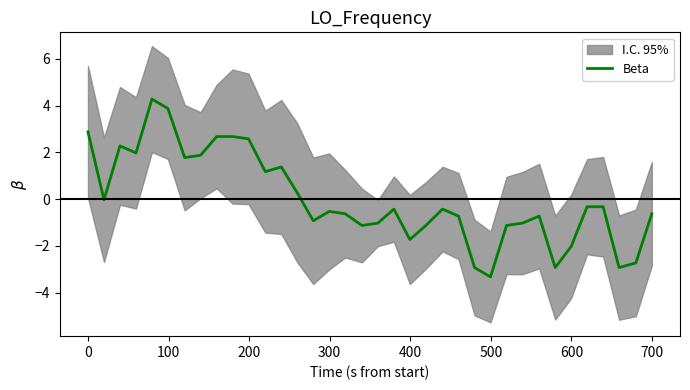

How many points are higher than both their immediate neighbors (excluding endpoints)?

7